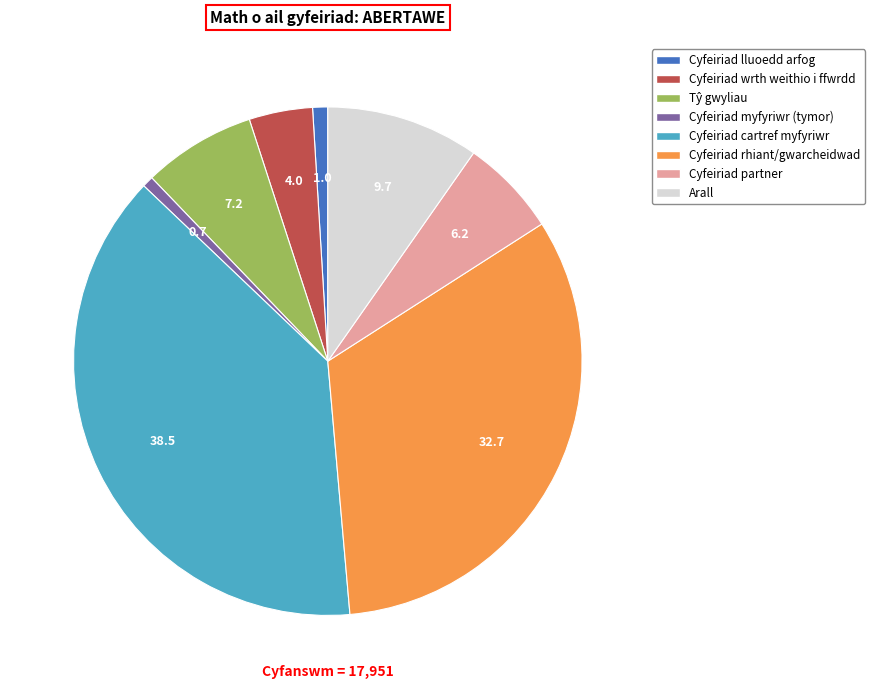

Is the sum of Cyfeiriad cartref myfyriwr and Cyfeiriad partner greater than half?

No